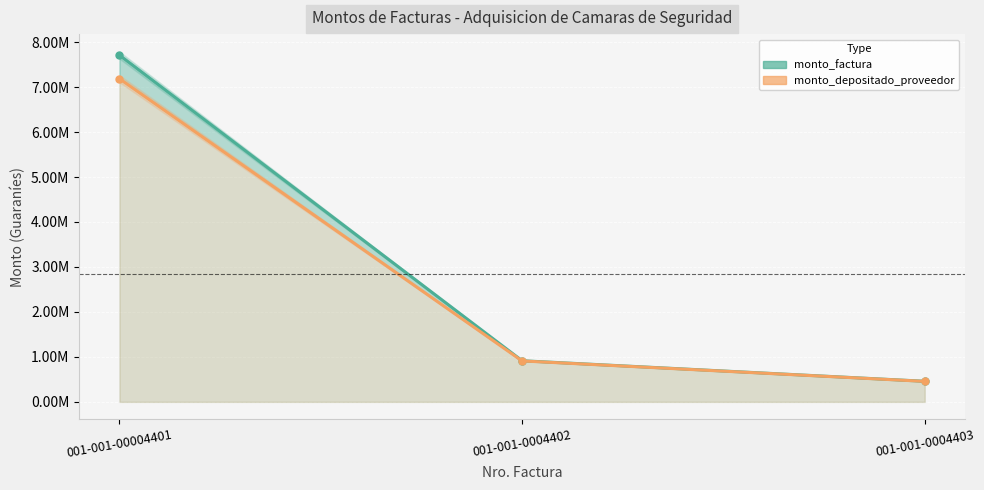

What is the lowest value of the monto_depositado_proveedor series?

455919